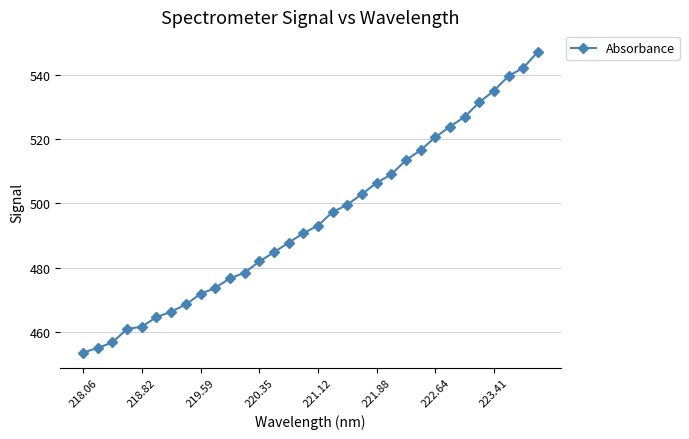

What is the maximum value shown in the chart?

547.3